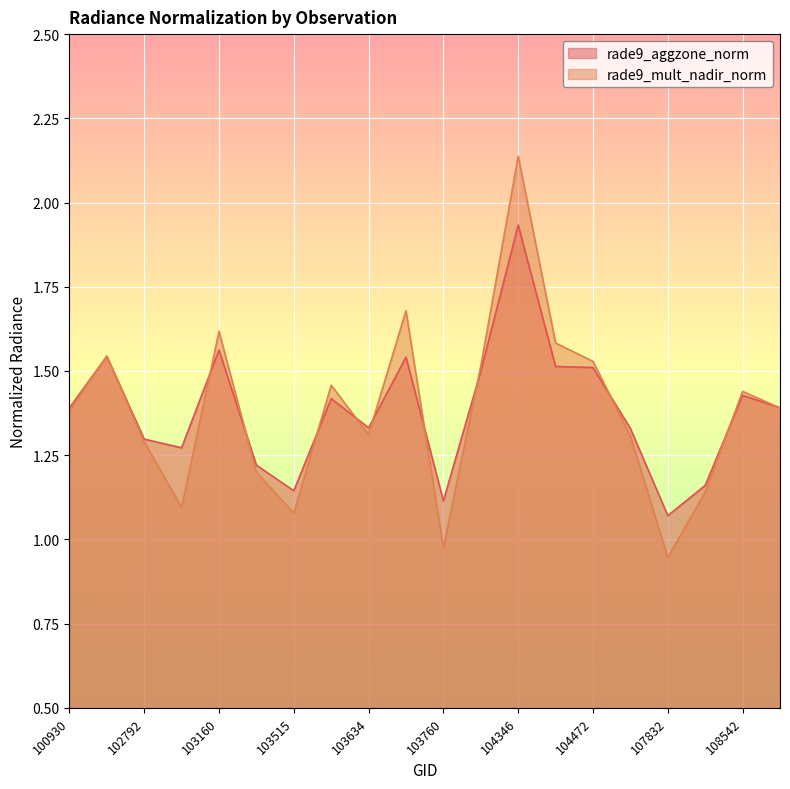

The rade9_mult_nadir_norm series shows 0.4 at 103634. True or false?

False